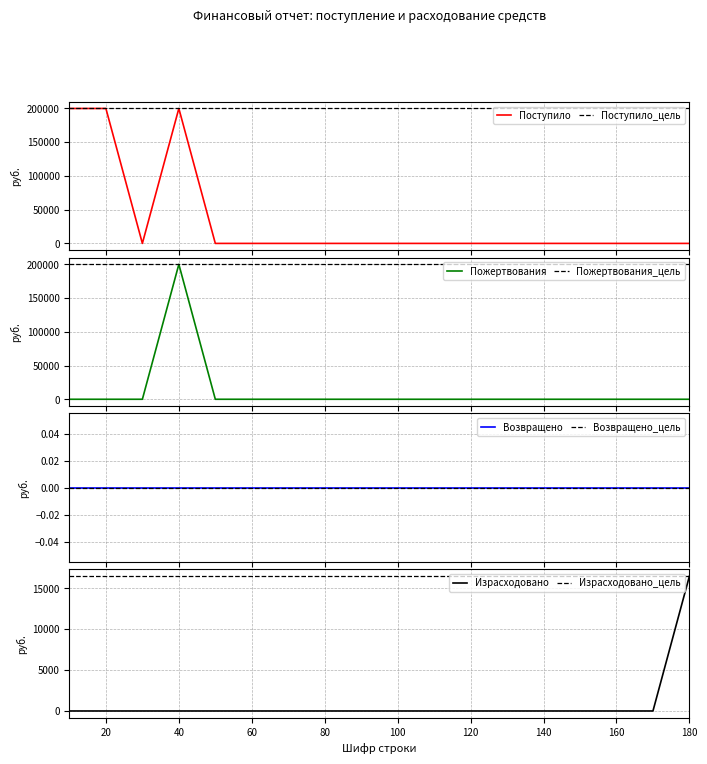

How many points are lower than both their immediate neighbors (excluding endpoints)?

1